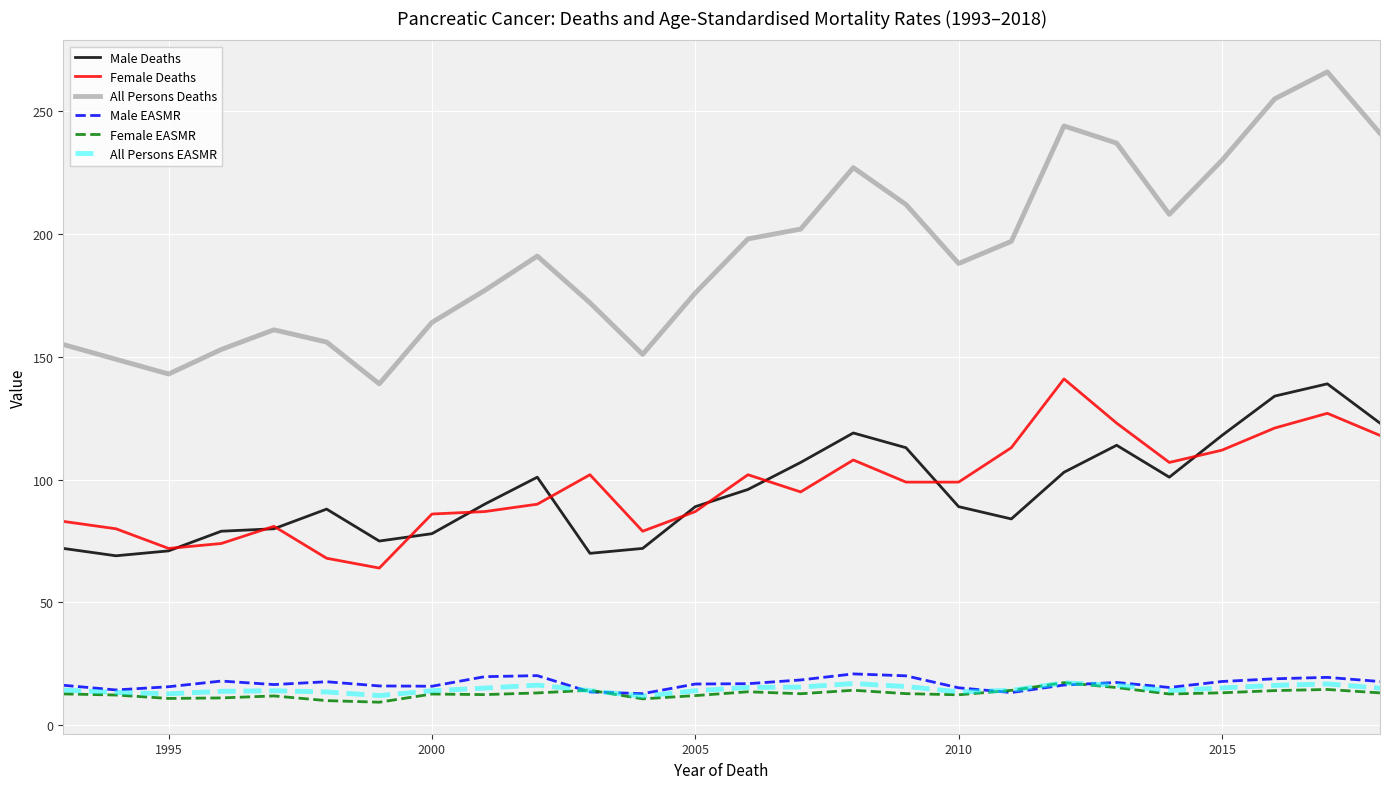

Which series has the widest spread of values?

All Persons Deaths